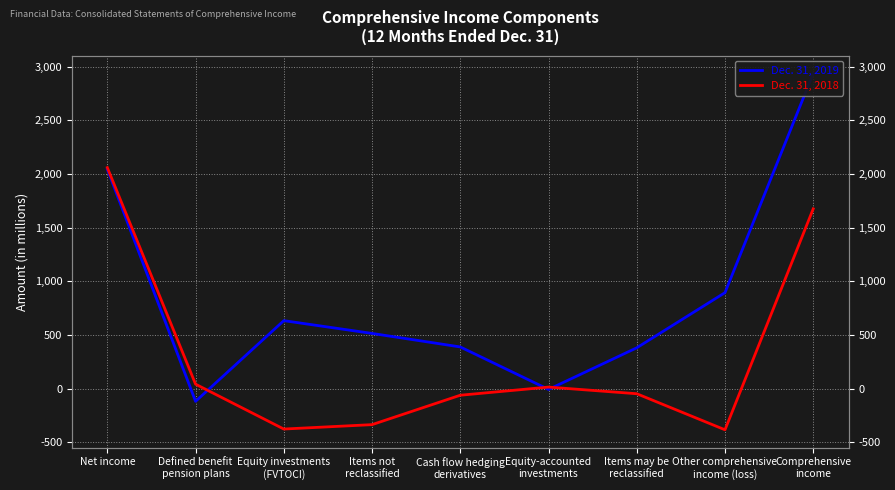

Reading right to left, extract all data points from this chart.

Dec. 31, 2019: Comprehensive
income=2937	Other comprehensive
income (loss)=894	Items may be
reclassified=380	Equity-accounted
investments=-8	Cash flow hedging
derivatives=388	Items not
reclassified=514	Equity investments
(FVTOCI)=633	Defined benefit
pension plans=-119	Net income=2043
Dec. 31, 2018: Comprehensive
income=1675	Other comprehensive
income (loss)=-384	Items may be
reclassified=-48	Equity-accounted
investments=14	Cash flow hedging
derivatives=-62	Items not
reclassified=-336	Equity investments
(FVTOCI)=-377	Defined benefit
pension plans=41	Net income=2059